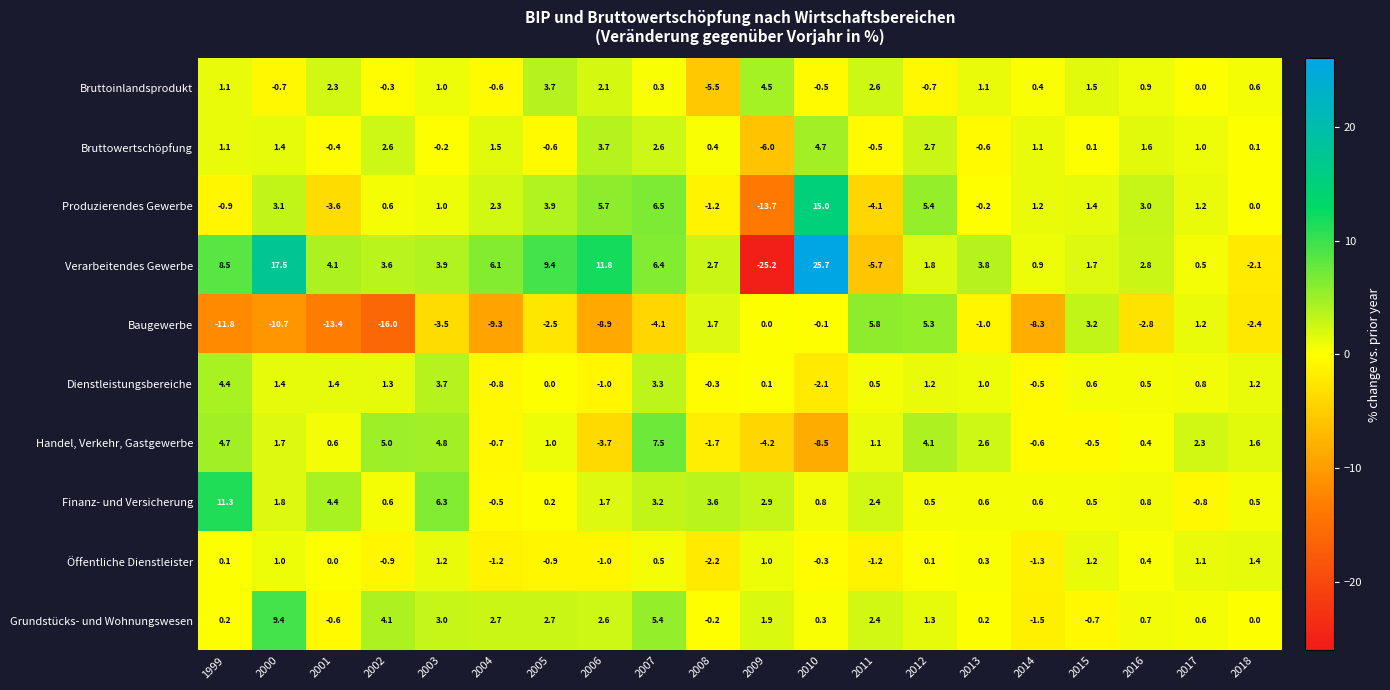

Rank the series by their maximum value, from highest to lowest.

Verarbeitendes Gewerbe, Produzierendes Gewerbe, Finanz- und Versicherung, Grundstücks- und Wohnungswesen, Handel, Verkehr, Gastgewerbe, Baugewerbe, Bruttowertschöpfung, Bruttoinlandsprodukt, Dienstleistungsbereiche, Öffentliche Dienstleister